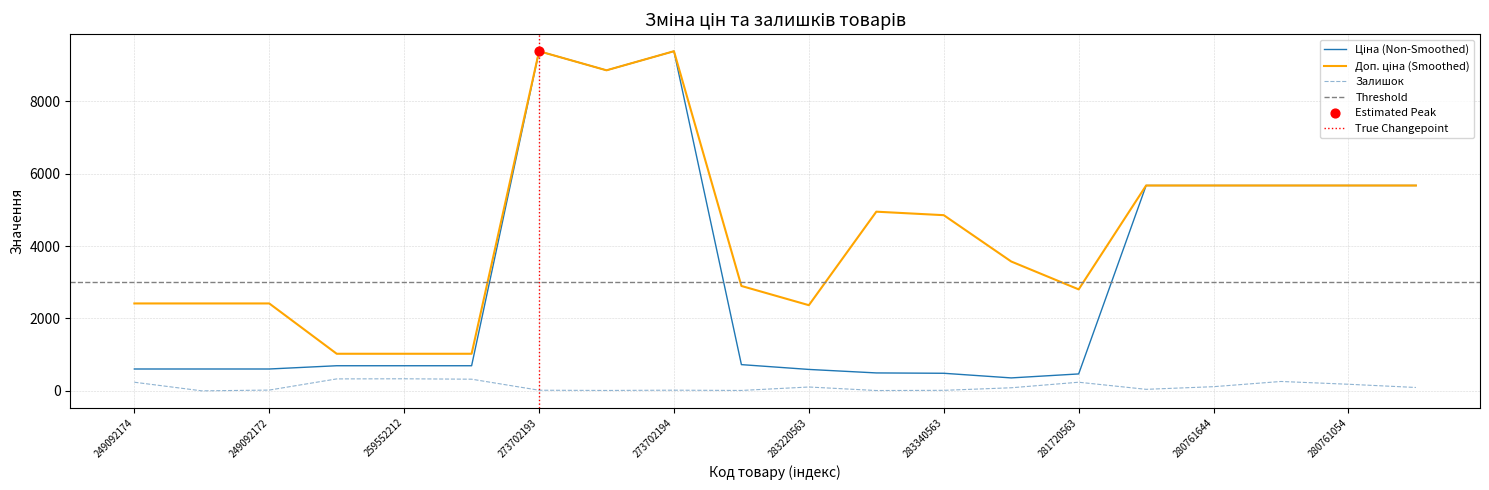

Which series has the largest total across all categories?

Доп. ціна